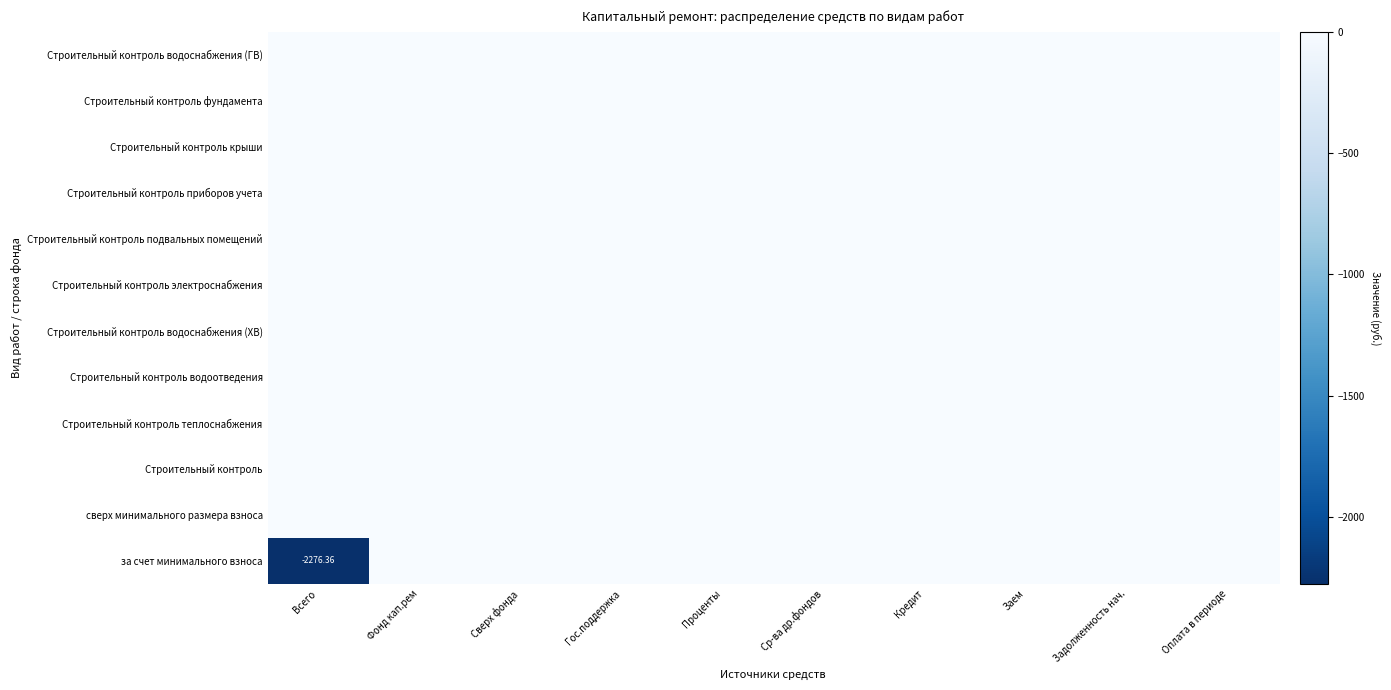

Rank the series by their maximum value, from highest to lowest.

за счет минимального взноса, сверх минимального размера взноса, Строительный контроль, Строительный контроль теплоснабжения, Строительный контроль водоотведения, Строительный контроль водоснабжения (ХВ), Строительный контроль электроснабжения, Строительный контроль подвальных помещений, Строительный контроль приборов учета, Строительный контроль крыши, Строительный контроль фундамента, Строительный контроль водоснабжения (ГВ)